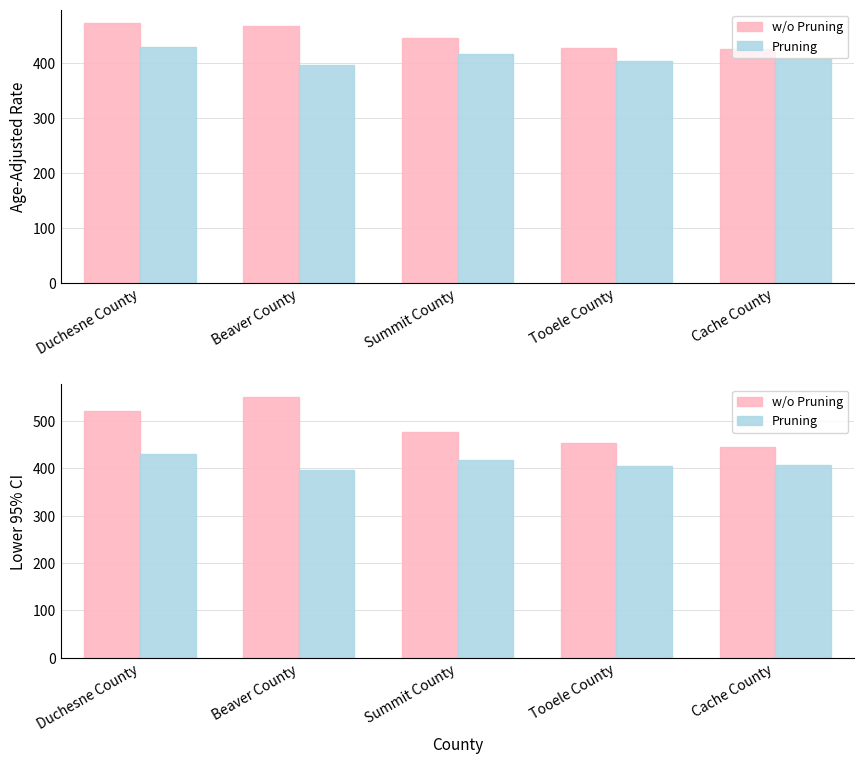

List the series in order of their peak value, highest first.

w/o Pruning, Pruning